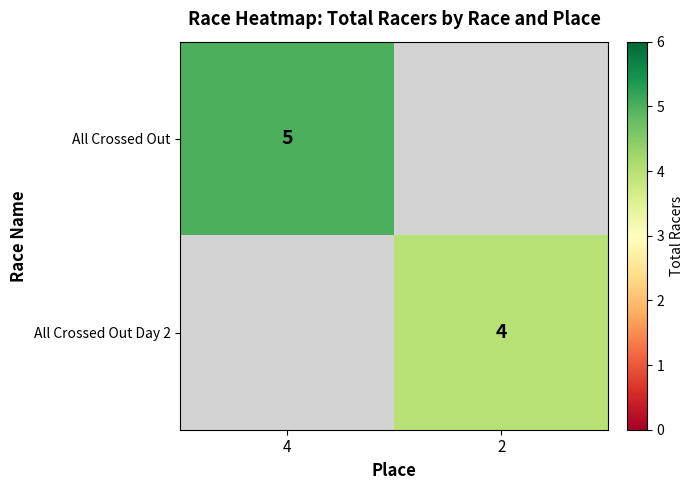

The All Crossed Out series shows 5 at 4. True or false?

True